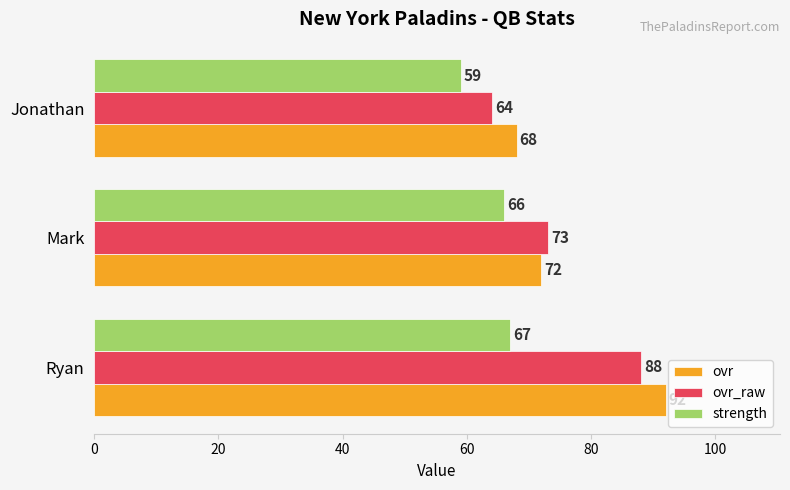

Which category has the lowest value in the strength series?

Jonathan